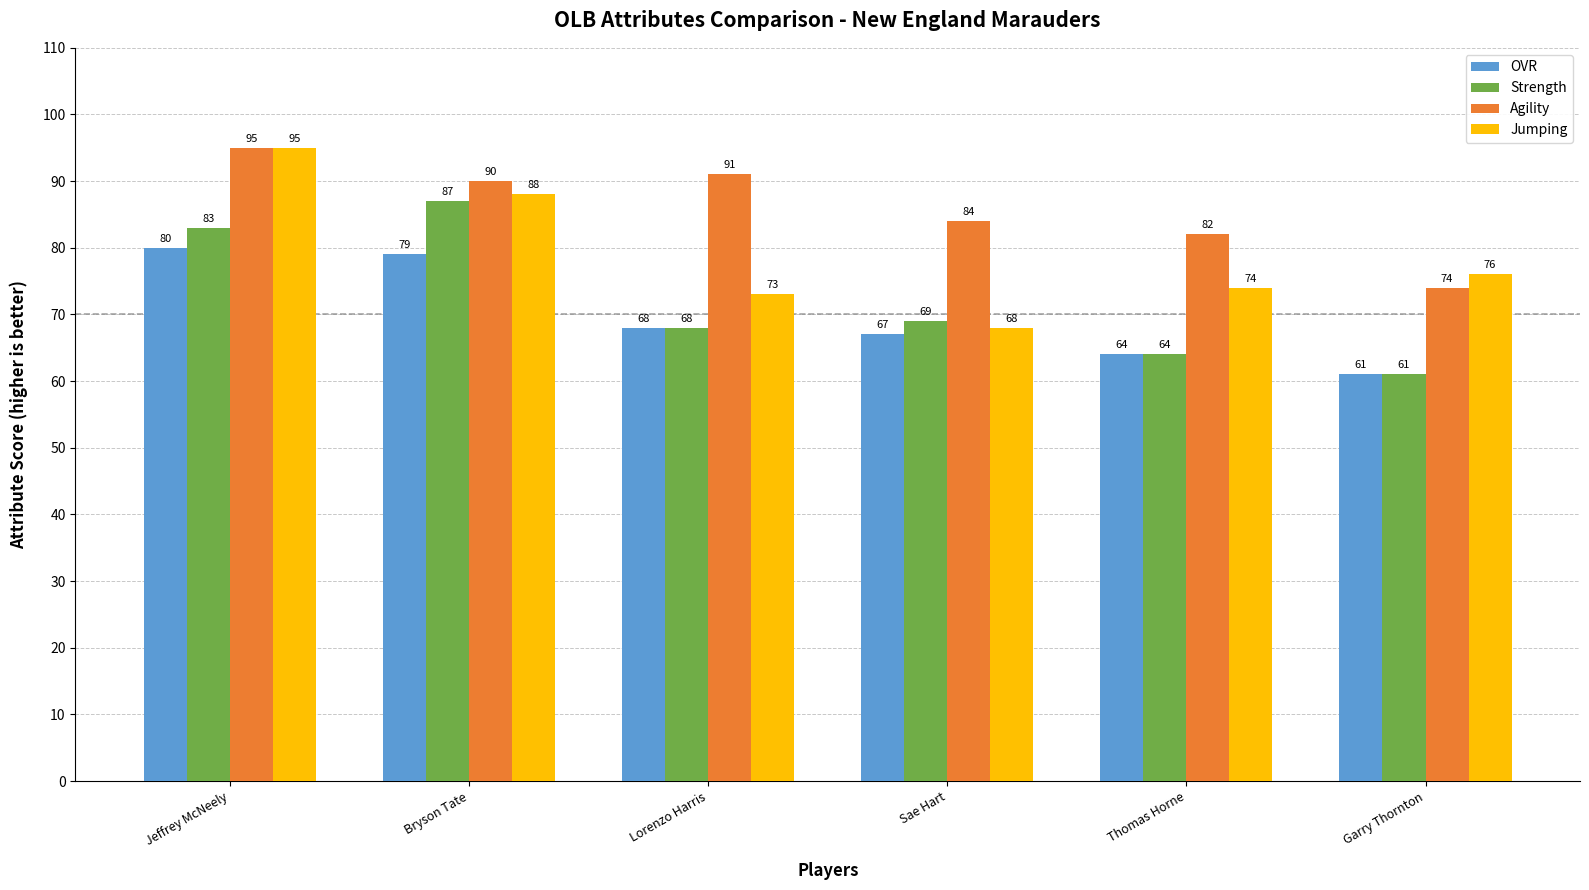

What position from the left is Thomas Horne?

5